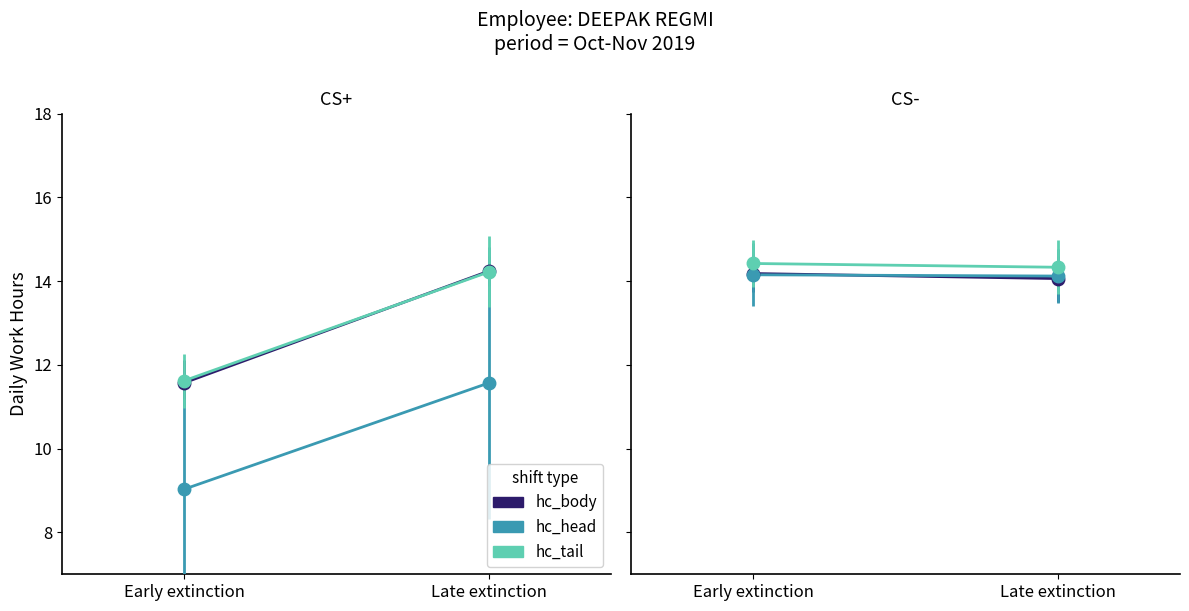

At which category does the chart reach its minimum across all series?

Late extinction